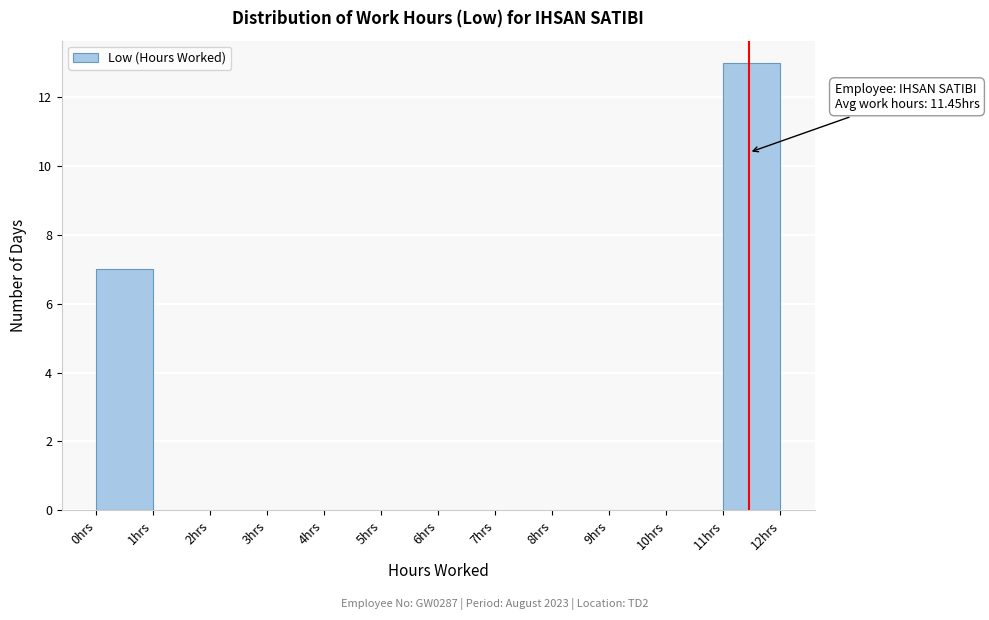

Over which range of the x-axis is the bar tallest?

11 to 12